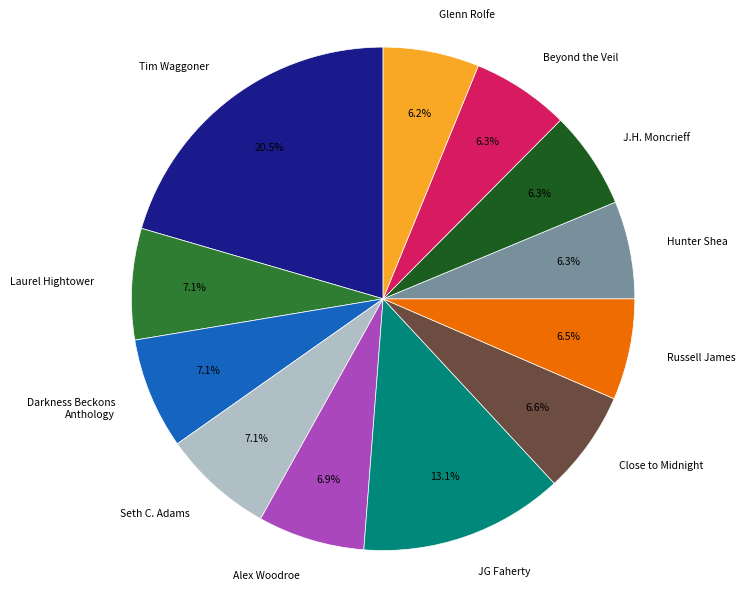

Is it true that Darkness Beckons Anthology is 1% of the pie?

False